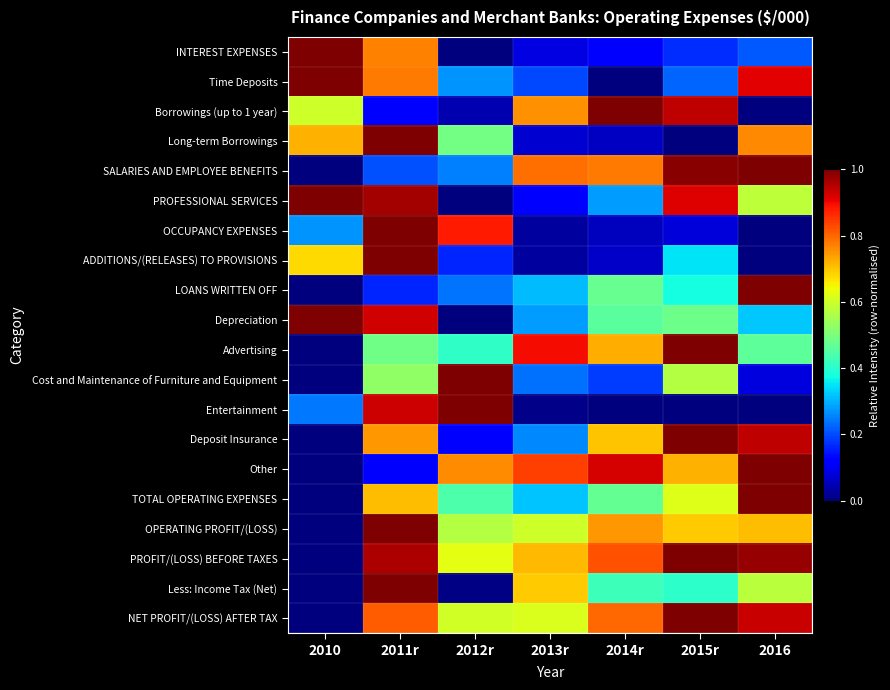

Reading left to right, what are all the values shown in this chart?

INTEREST EXPENSES: 2010=1.0	2011r=0.8	2012r=0.0	2013r=0.1	2014r=0.1	2015r=0.2	2016=0.2
Time Deposits: 2010=1.0	2011r=0.8	2012r=0.3	2013r=0.2	2014r=0.0	2015r=0.2	2016=0.9
Borrowings (up to 1 year): 2010=0.6	2011r=0.1	2012r=0.0	2013r=0.8	2014r=1.0	2015r=0.9	2016=0.0
Long-term Borrowings: 2010=0.7	2011r=1.0	2012r=0.5	2013r=0.1	2014r=0.1	2015r=0.0	2016=0.8
SALARIES AND EMPLOYEE BENEFITS: 2010=0.0	2011r=0.2	2012r=0.3	2013r=0.8	2014r=0.8	2015r=1.0	2016=1.0
PROFESSIONAL SERVICES: 2010=1.0	2011r=1.0	2012r=0.0	2013r=0.1	2014r=0.3	2015r=0.9	2016=0.6
OCCUPANCY EXPENSES: 2010=0.3	2011r=1.0	2012r=0.9	2013r=0.0	2014r=0.1	2015r=0.1	2016=0.0
ADDITIONS/(RELEASES) TO PROVISIONS: 2010=0.7	2011r=1.0	2012r=0.2	2013r=0.0	2014r=0.1	2015r=0.4	2016=0.0
LOANS WRITTEN OFF: 2010=0.0	2011r=0.2	2012r=0.2	2013r=0.3	2014r=0.5	2015r=0.4	2016=1.0
Depreciation: 2010=1.0	2011r=0.9	2012r=0.0	2013r=0.3	2014r=0.5	2015r=0.5	2016=0.3
Advertising: 2010=0.0	2011r=0.5	2012r=0.4	2013r=0.9	2014r=0.7	2015r=1.0	2016=0.5
Cost and Maintenance of Furniture and Equipment: 2010=0.0	2011r=0.5	2012r=1.0	2013r=0.2	2014r=0.2	2015r=0.6	2016=0.1
Entertainment: 2010=0.2	2011r=0.9	2012r=1.0	2013r=0.0	2014r=0.0	2015r=0.0	2016=0.0
Deposit Insurance: 2010=0.0	2011r=0.7	2012r=0.1	2013r=0.3	2014r=0.7	2015r=1.0	2016=0.9
Other: 2010=0.0	2011r=0.1	2012r=0.8	2013r=0.8	2014r=0.9	2015r=0.7	2016=1.0
TOTAL OPERATING EXPENSES: 2010=0.0	2011r=0.7	2012r=0.4	2013r=0.3	2014r=0.5	2015r=0.6	2016=1.0
OPERATING PROFIT/(LOSS): 2010=0.0	2011r=1.0	2012r=0.6	2013r=0.6	2014r=0.7	2015r=0.7	2016=0.7
PROFIT/(LOSS) BEFORE TAXES: 2010=0.0	2011r=1.0	2012r=0.6	2013r=0.7	2014r=0.8	2015r=1.0	2016=1.0
Less: Income Tax (Net): 2010=0.0	2011r=1.0	2012r=0.0	2013r=0.7	2014r=0.4	2015r=0.4	2016=0.6
NET PROFIT/(LOSS) AFTER TAX: 2010=0.0	2011r=0.8	2012r=0.6	2013r=0.6	2014r=0.8	2015r=1.0	2016=0.9